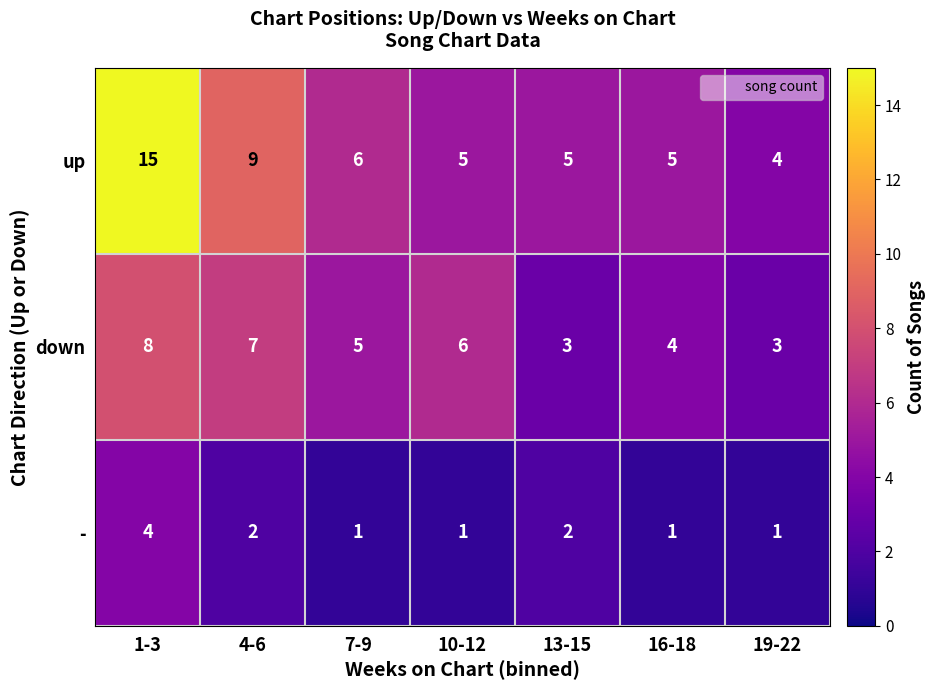

At 10-12, list the series in order from largest to smallest.

down, up, -